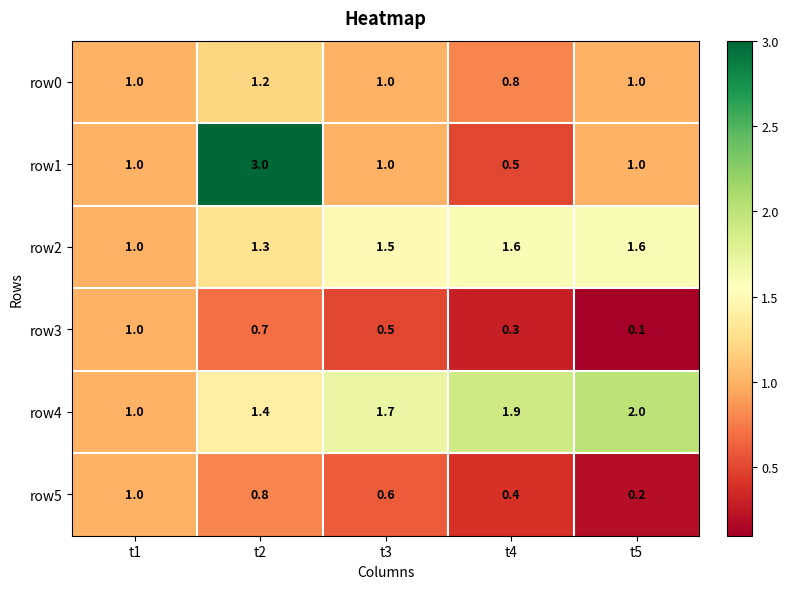

What is the smallest value displayed?

0.1